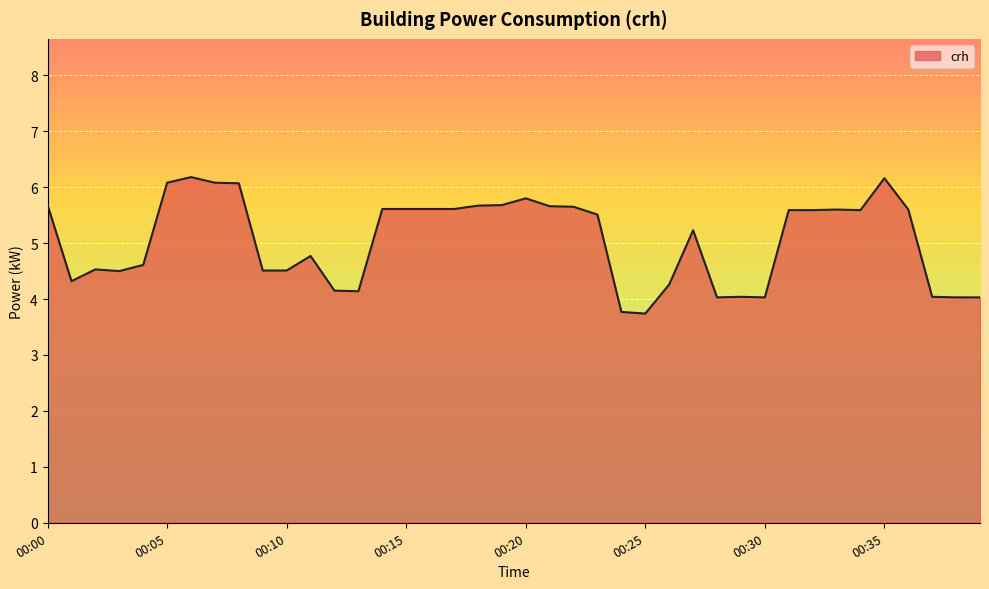

Does the chart have visible grid lines?

Yes